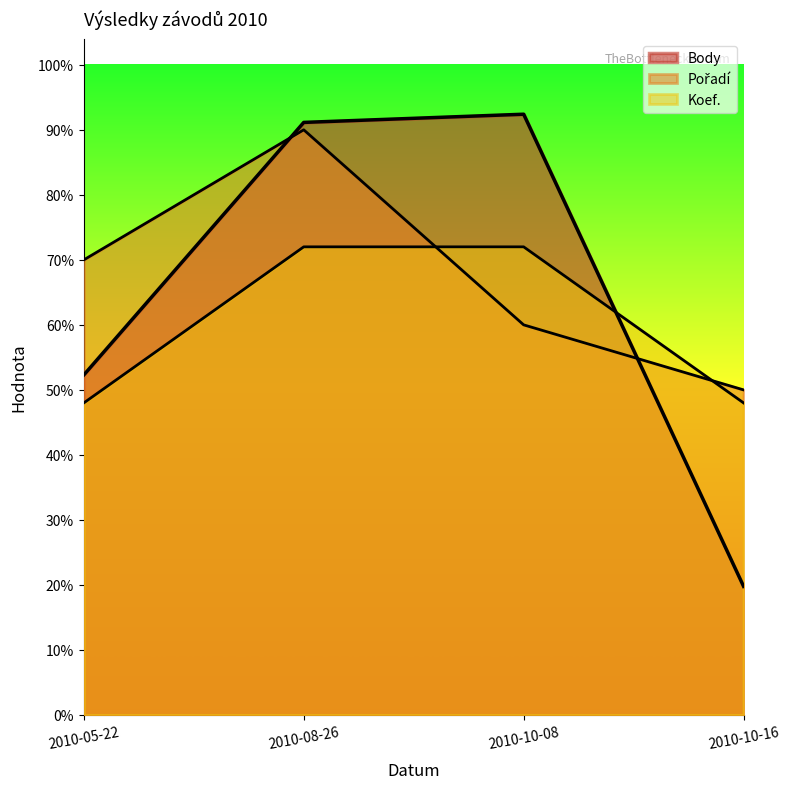

What is the sum of the Koef. values at 2010-08-26 and 2010-05-22?

6000